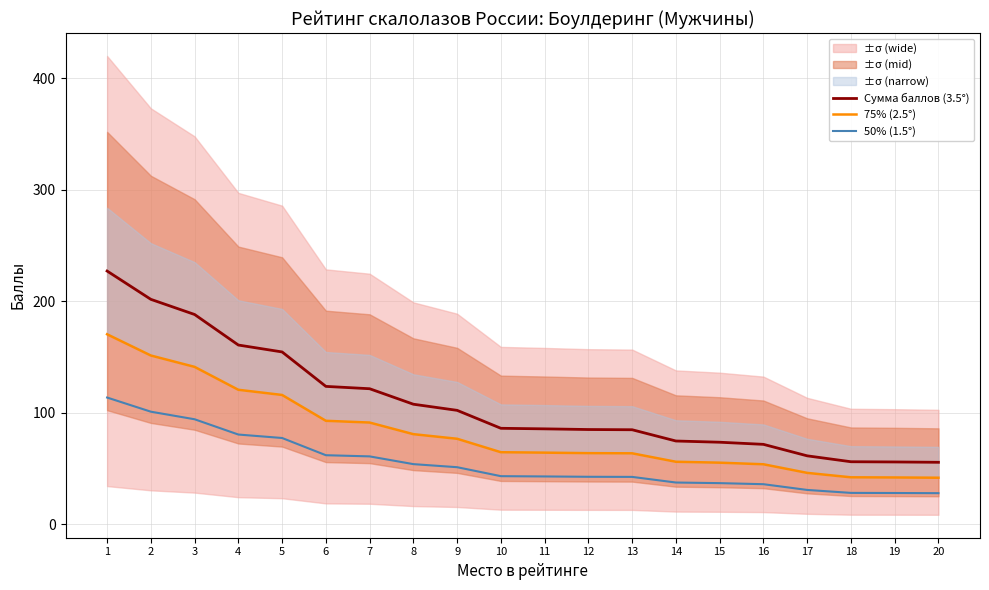

How many values in the 75% (2.5°) series exceed 64?

11